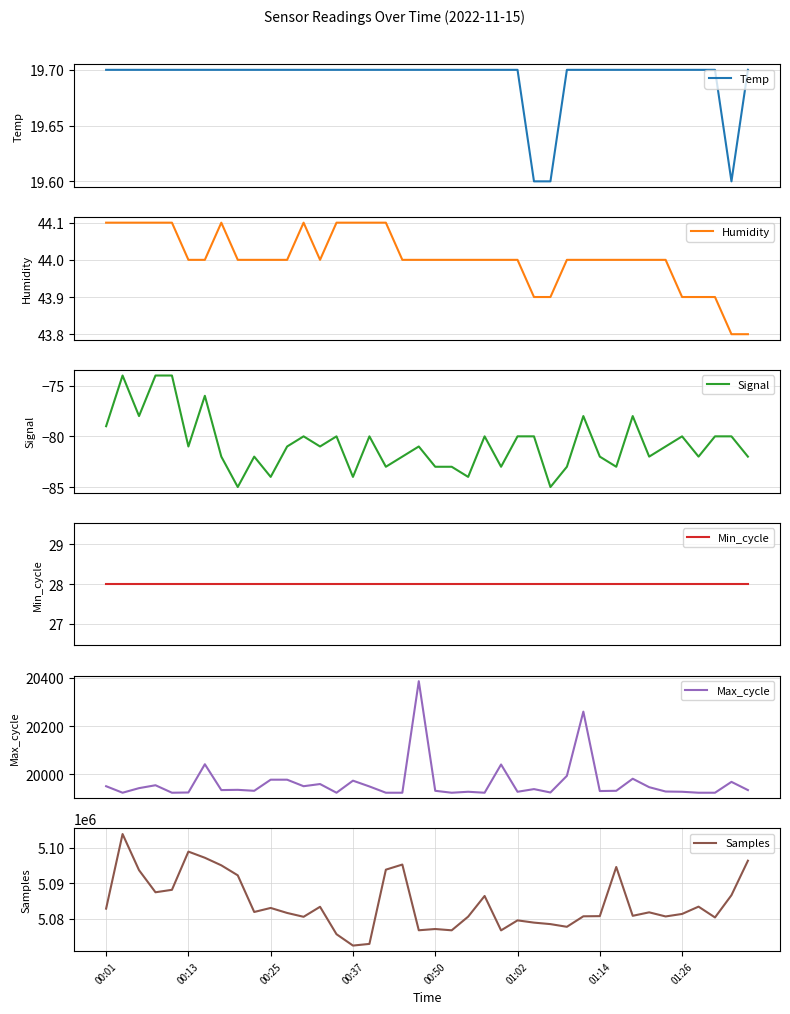

What are all the series names shown in the legend?

Temp, Humidity, Signal, Min_cycle, Max_cycle, Samples